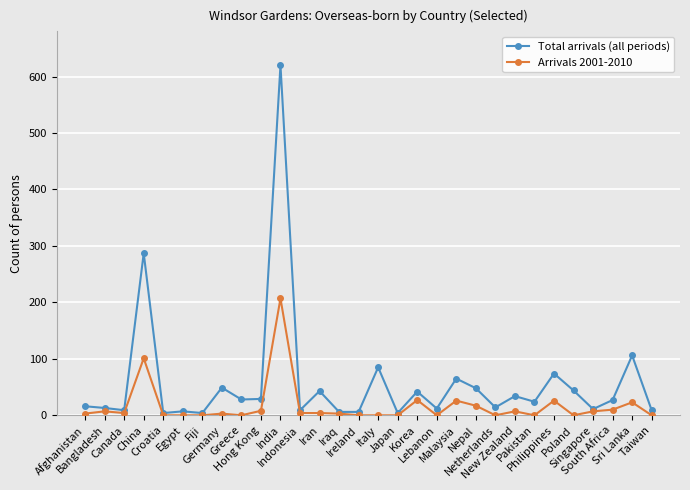

What is the sum of the Total arrivals (all periods) values at Indonesia and Italy?

94